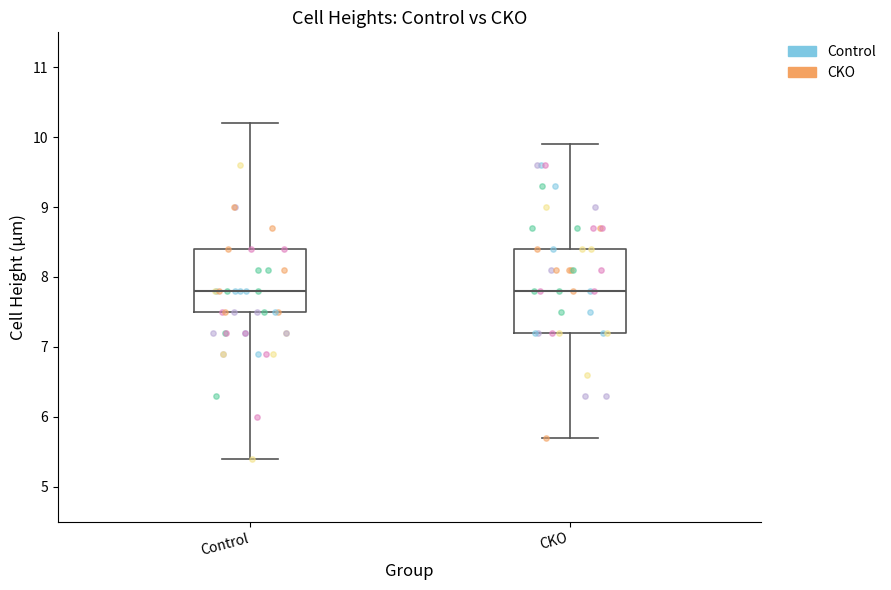

Where does the lower whisker of the box for Control end on the y-axis? The values are not printed on the chart, so give them approximately, as read against the axis.

5.4